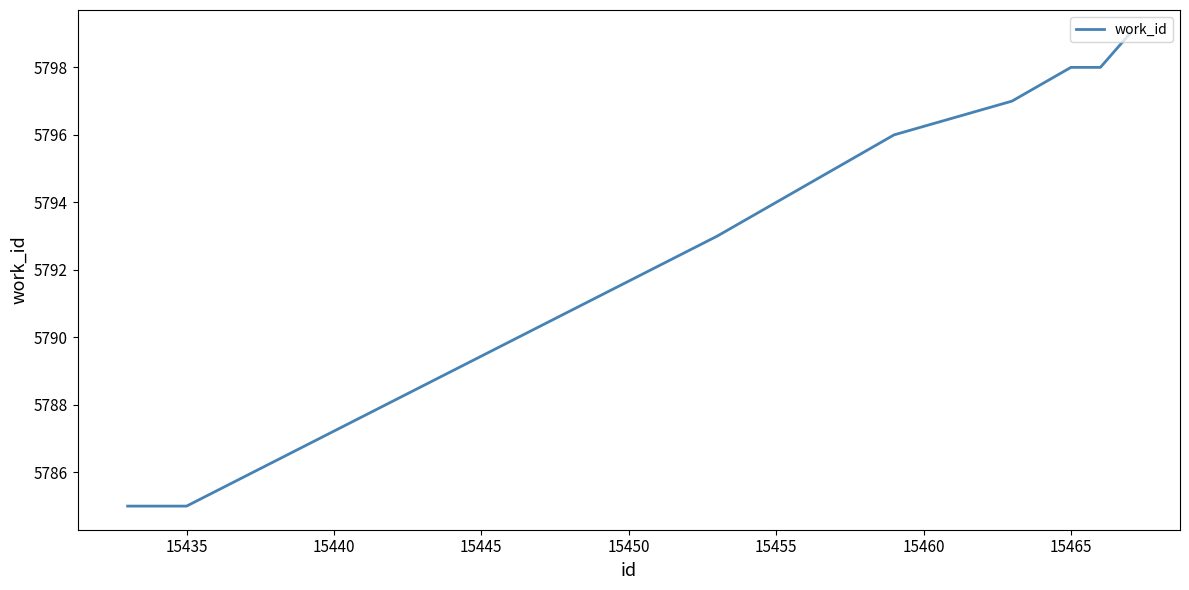

What is the difference between the maximum and minimum values?

14